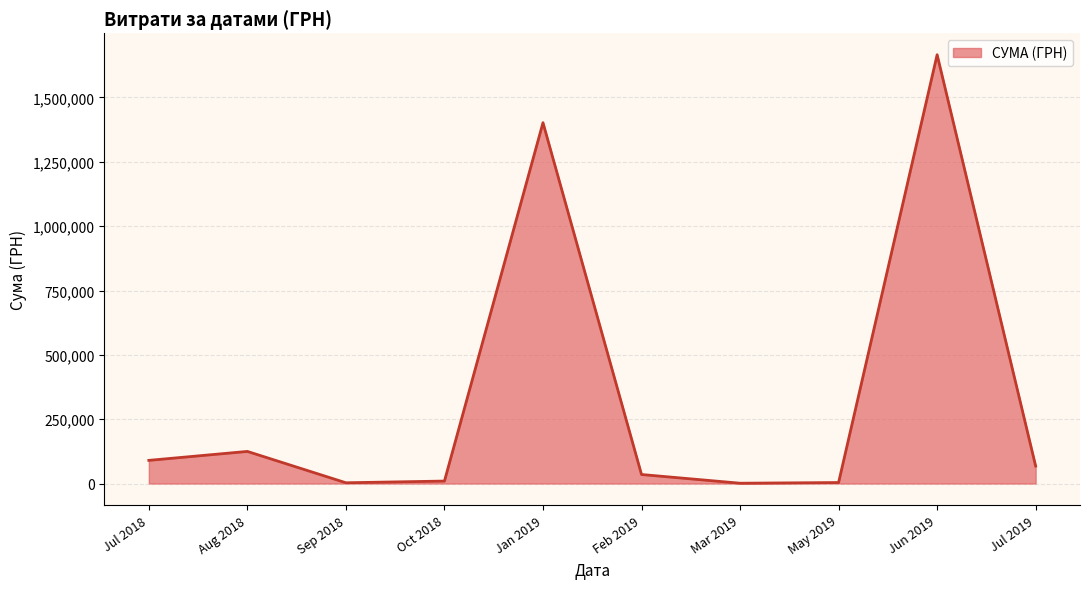

How many interior local peaks (higher than both neighbors) does the data have?

3